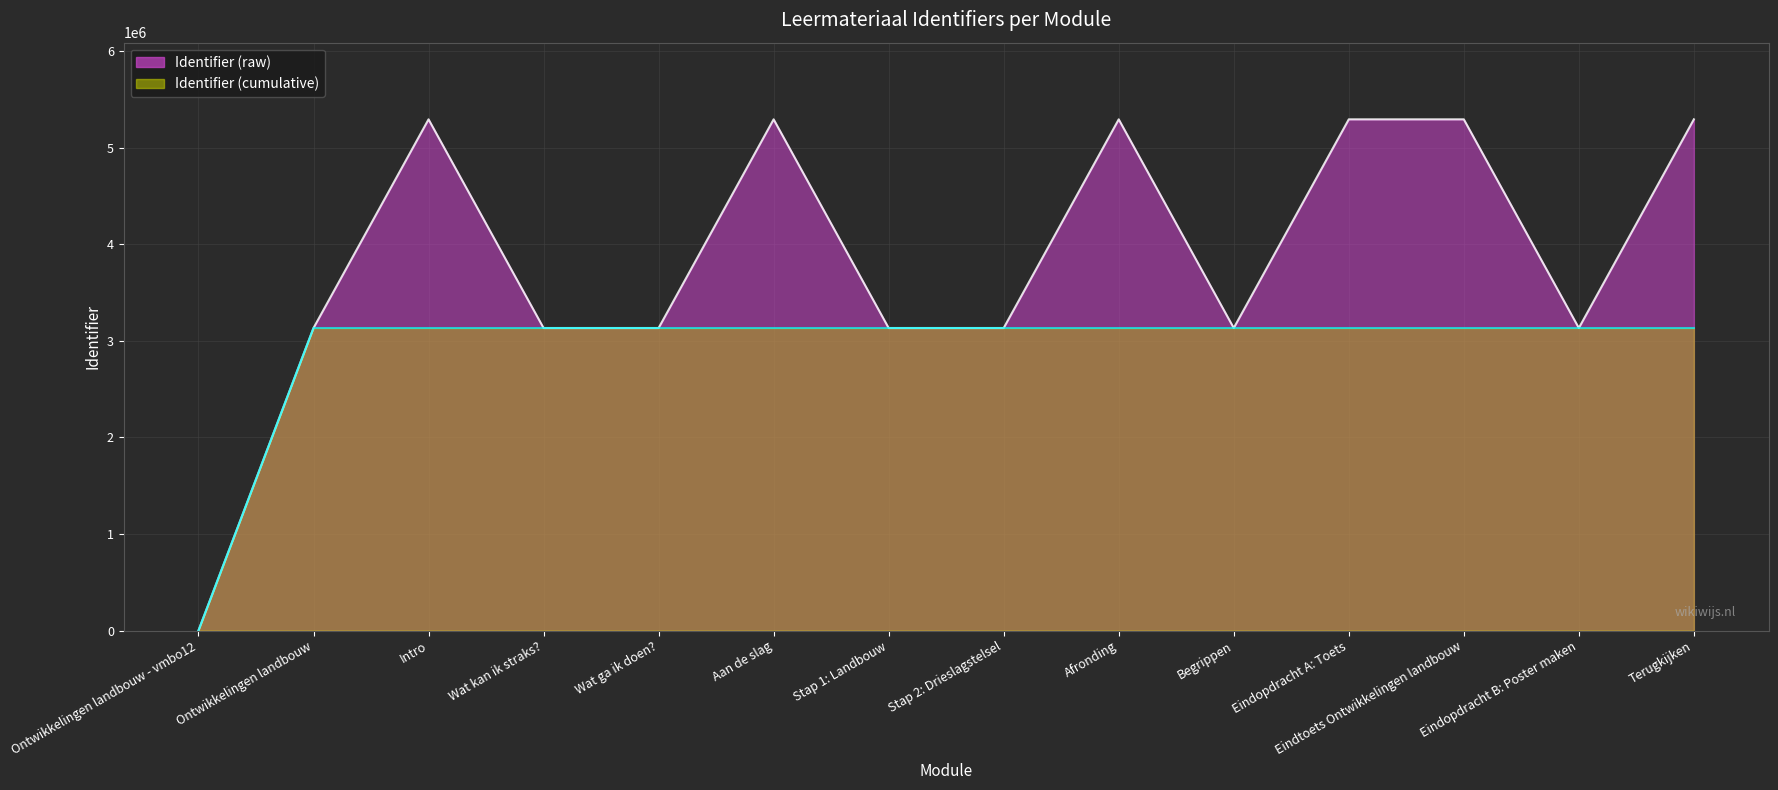

At how many categories does at least one series exceed 1112538?

13